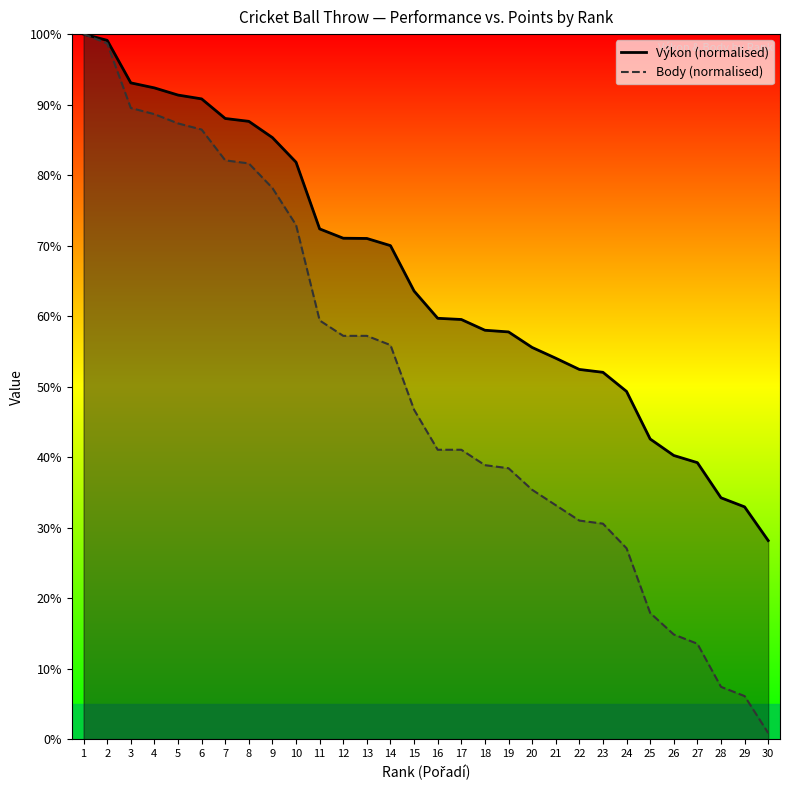

True or false: Výkon and Body intersect in this chart.

False